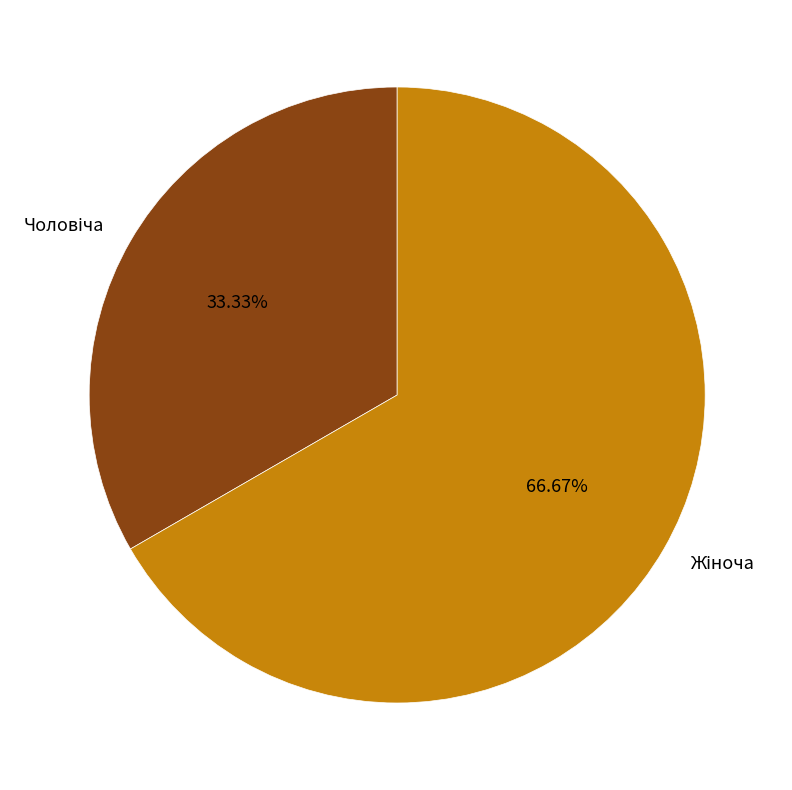

Is there a majority slice in this chart?

Yes